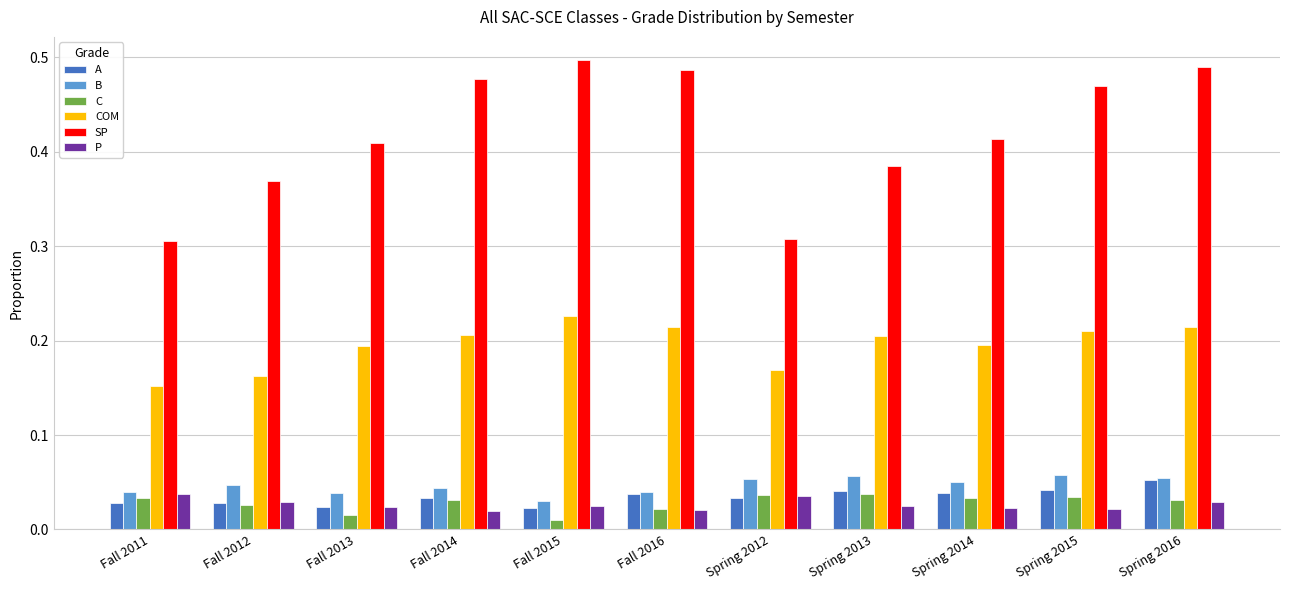

What position from the right is Fall 2014?

8